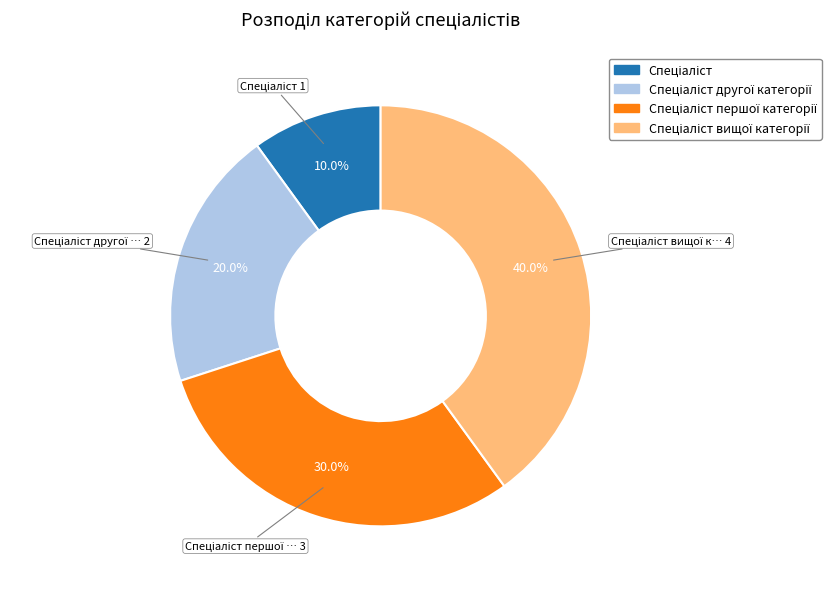

Does any single category account for the majority?

No